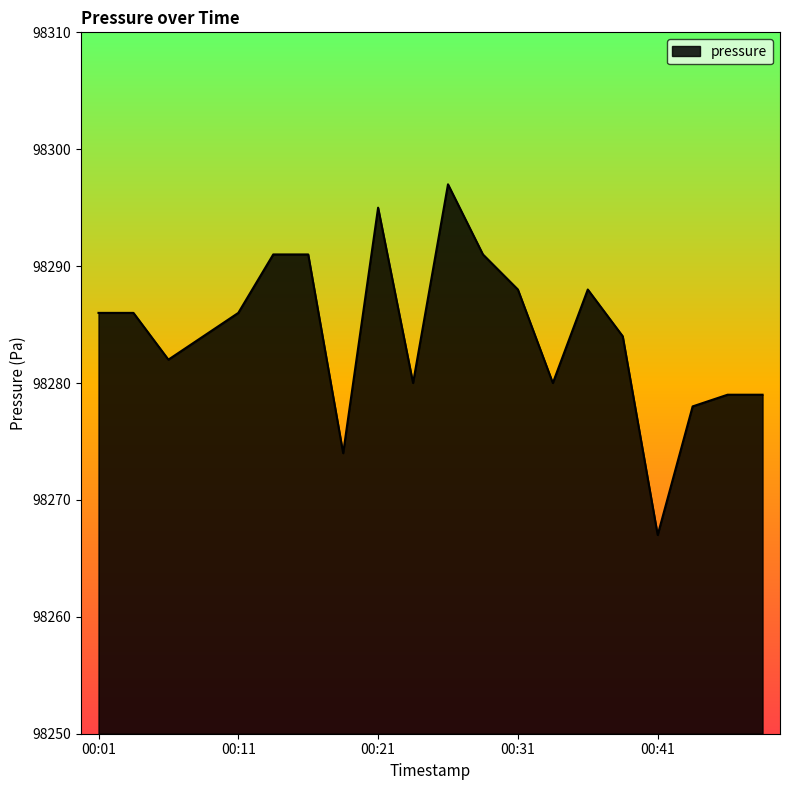

How many series are shown in this chart?

1